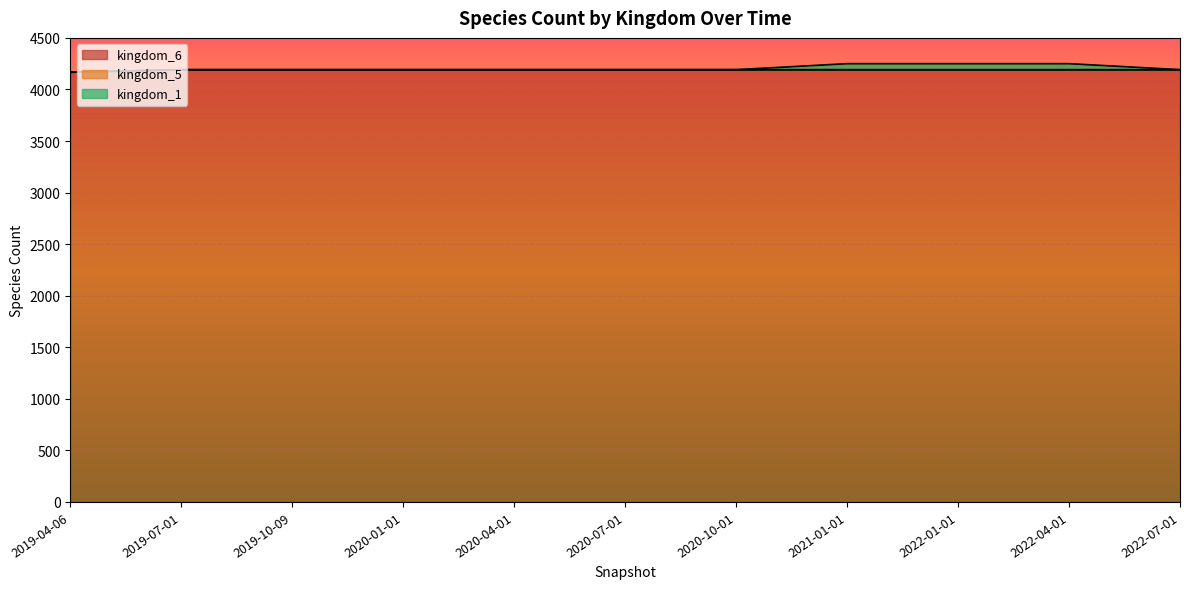

True or false: kingdom_5 and kingdom_1 intersect in this chart.

True